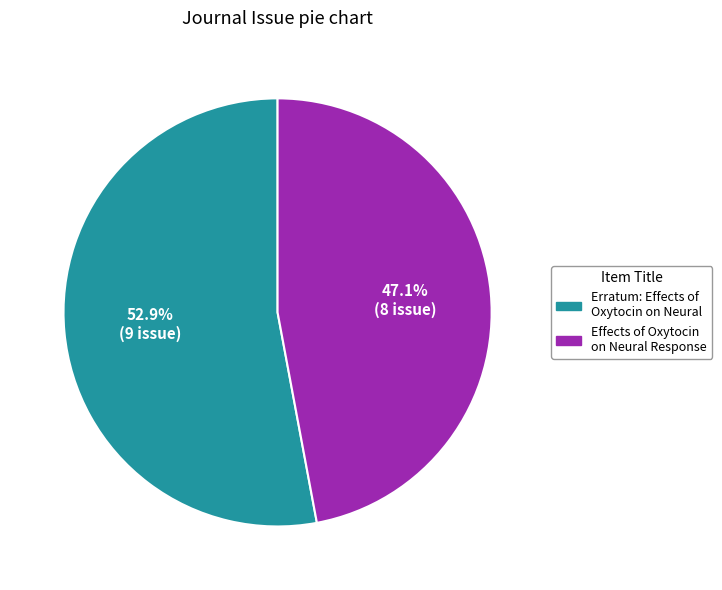

How many slices are in this pie chart?

2